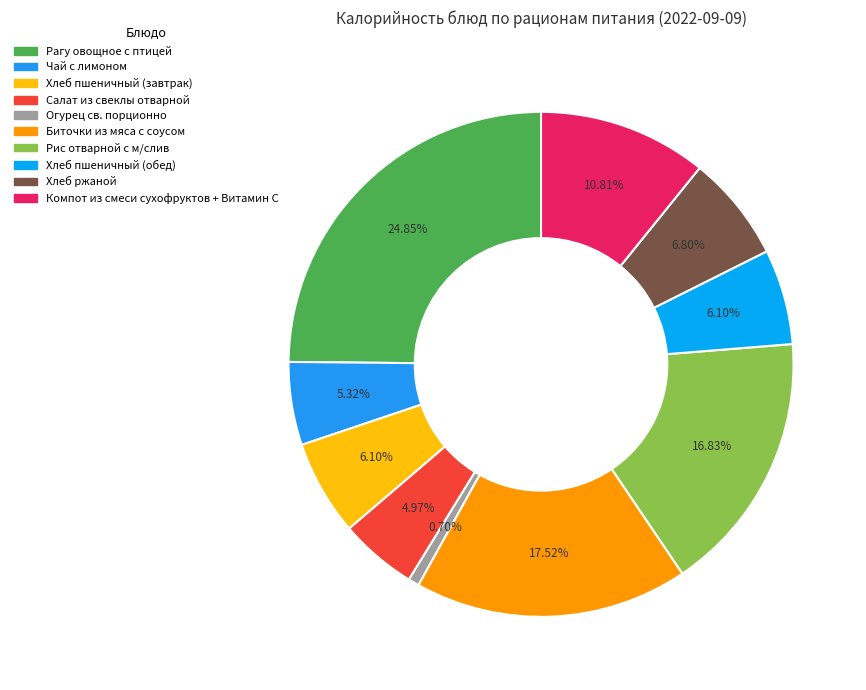

To the nearest percent, what is the average slice percentage?

10%